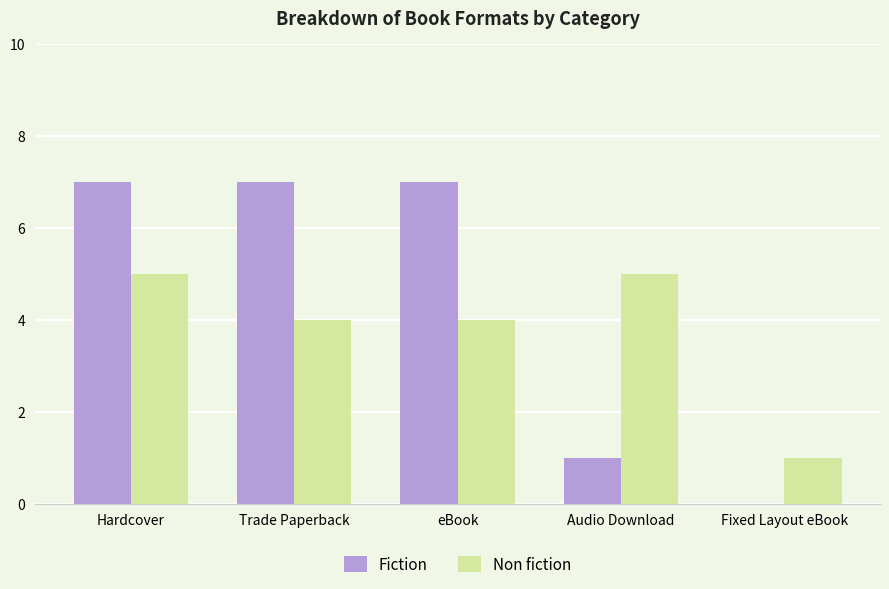

What is the sum of all Fiction values?

22